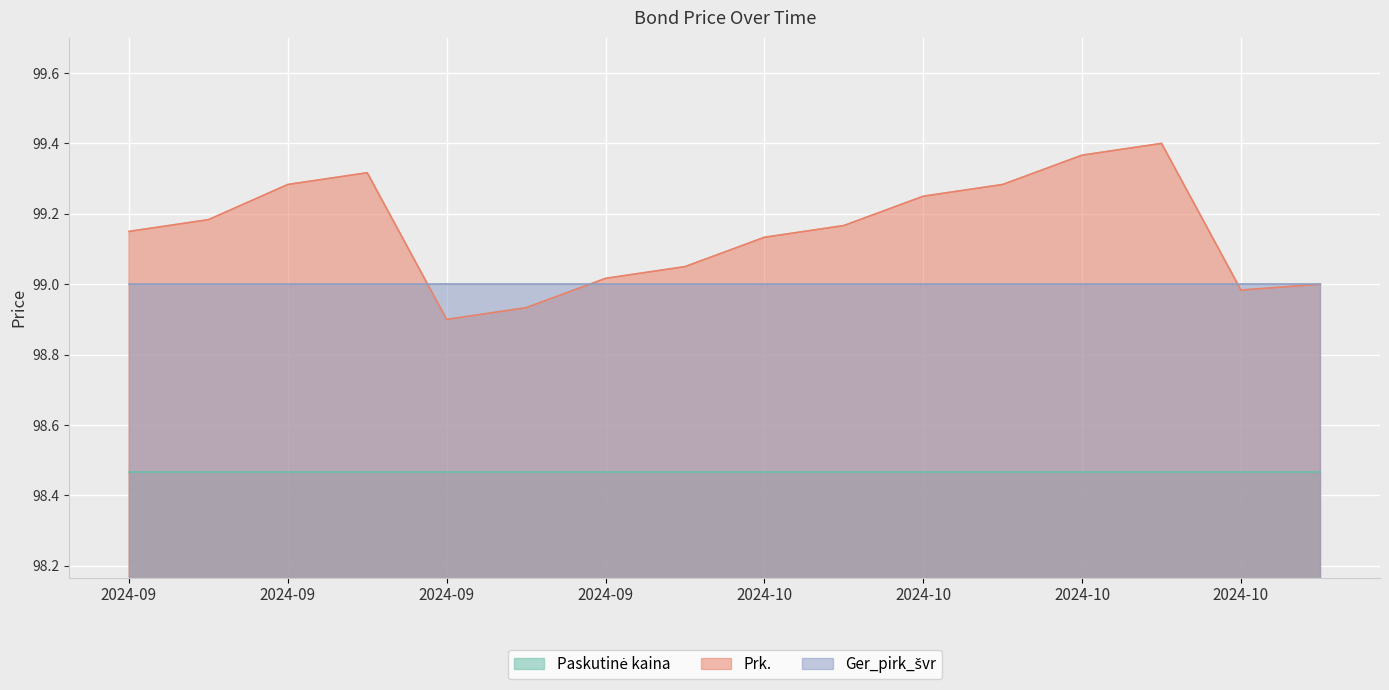

The value of Prk. at 2024-10-11 is 165.0. True or false?

False